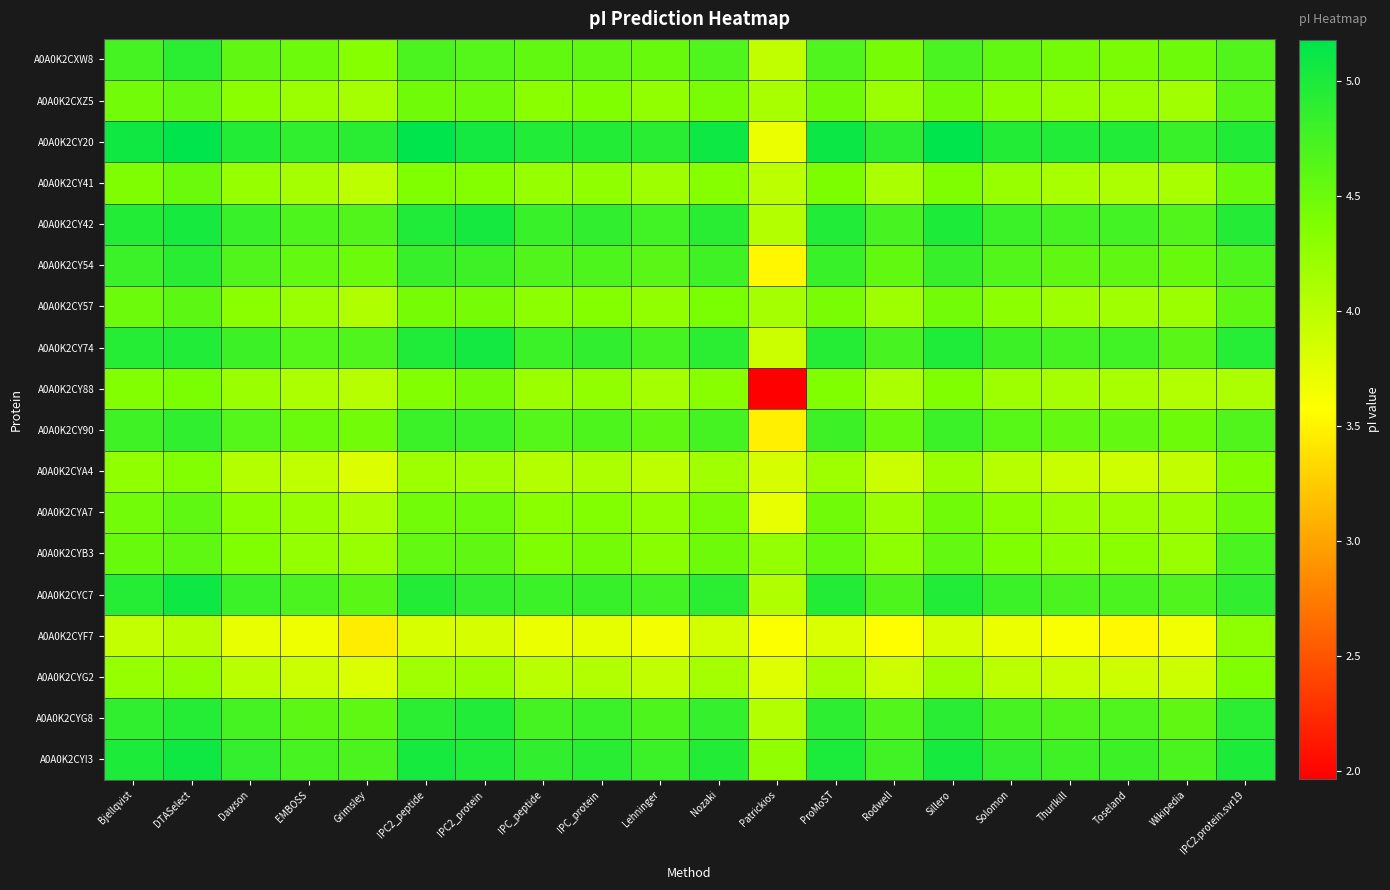

Between Grimsley and Patrickios, which series saw the biggest shift?

A0A0K2CY88